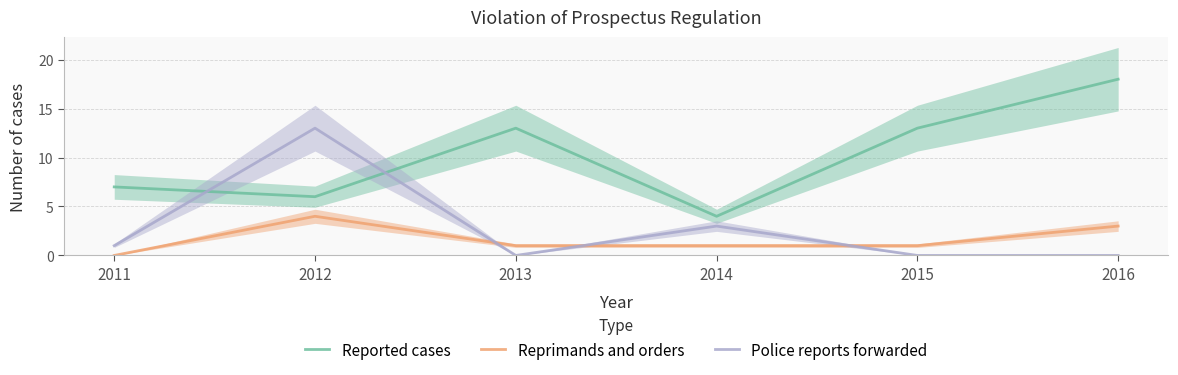

What is the average value of the Police reports forwarded series?

3